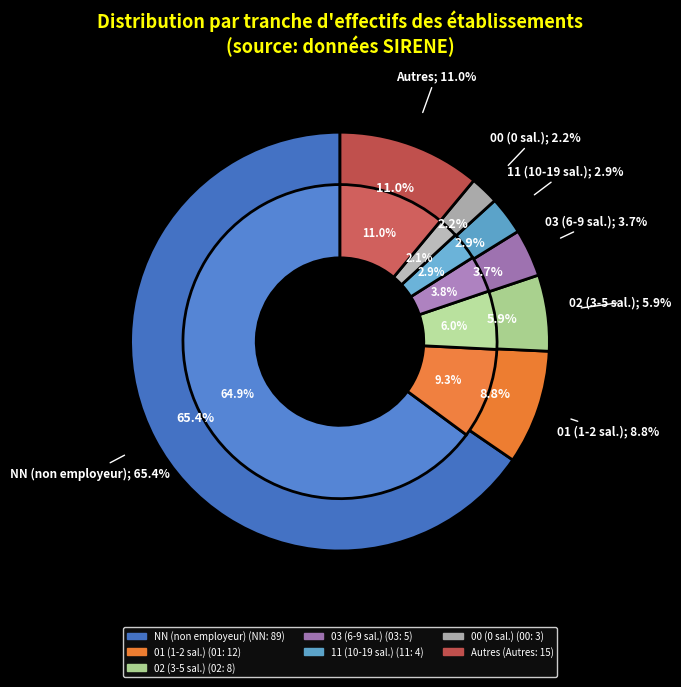

What is the ratio of the value at 11 to the value at 03?

0.8